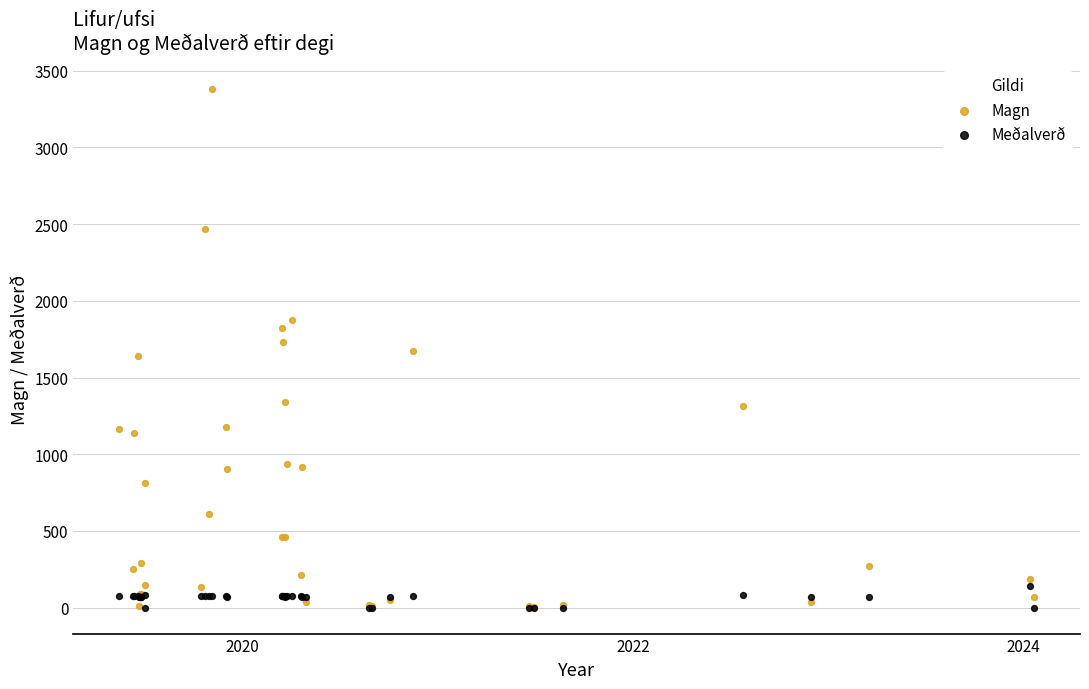

What are all the series names shown in the legend?

Magn, Meðalverð